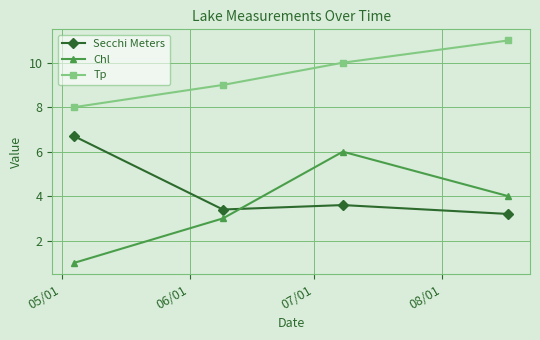

Which series has the largest total across all categories?

Tp